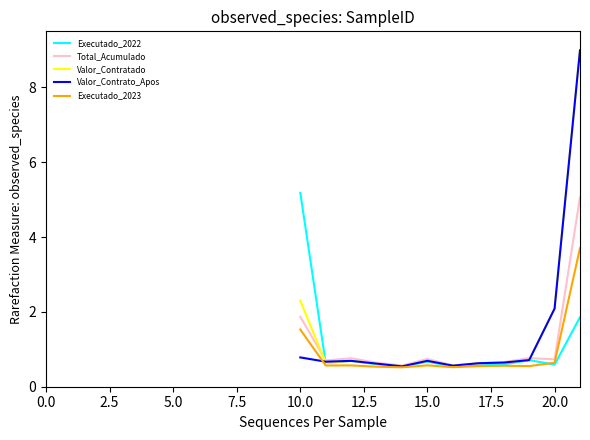

What is the minimum value for Valor_Contratado?

0.5